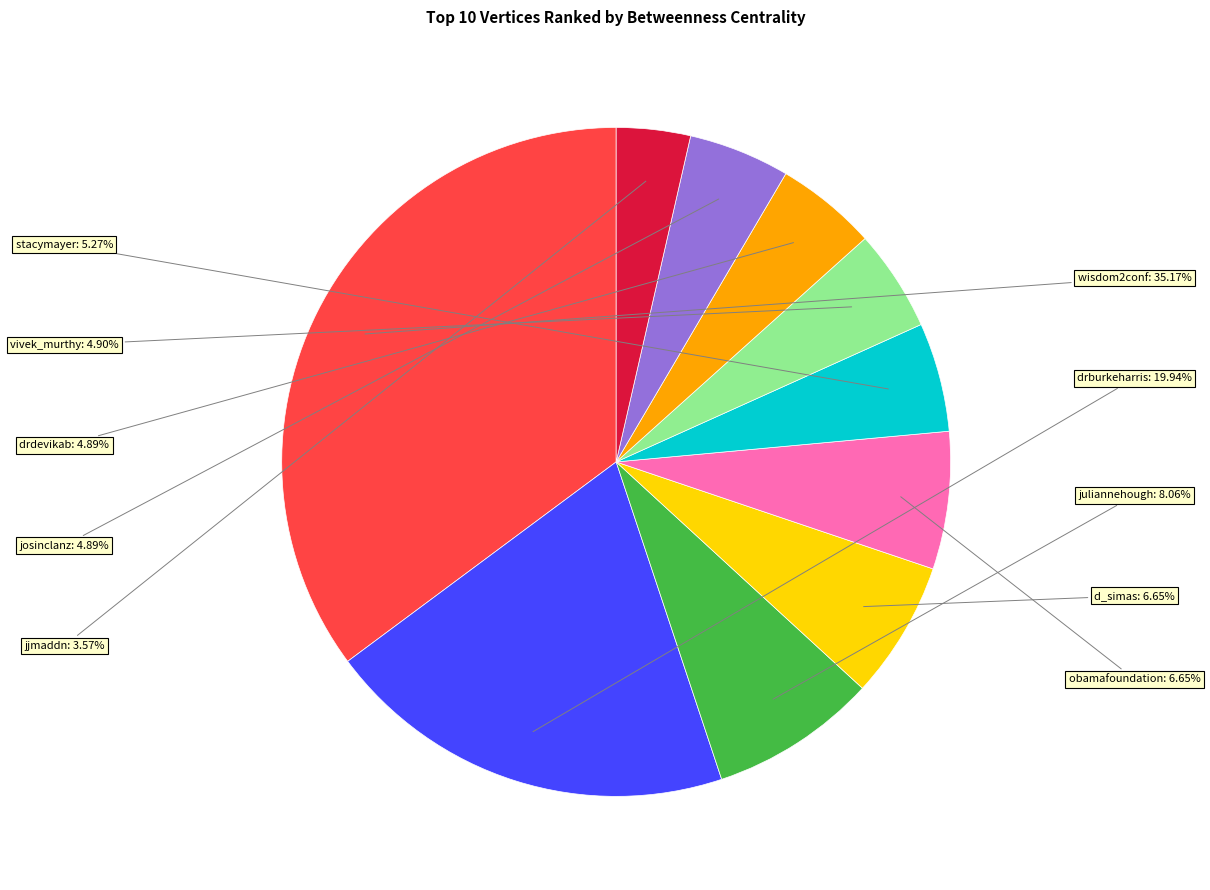

Does any single category account for the majority?

No